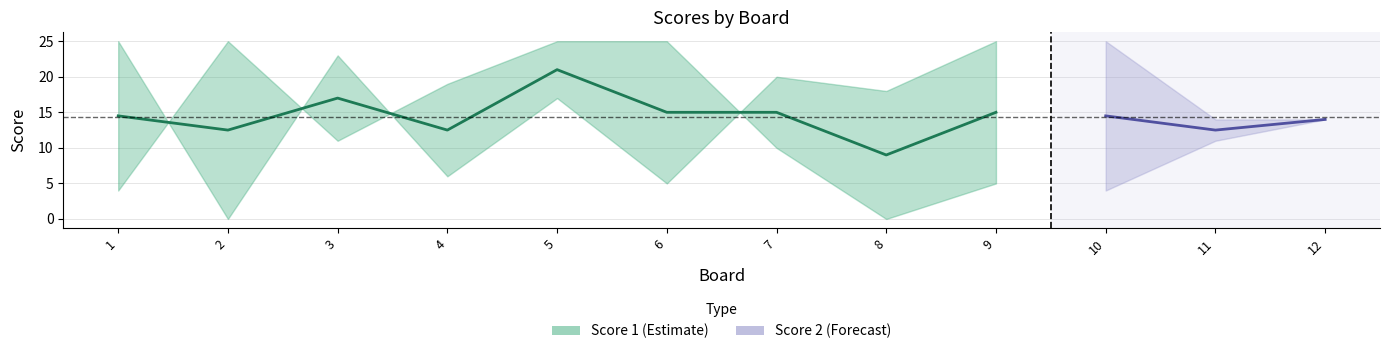

At how many categories does at least one series exceed 13?

12